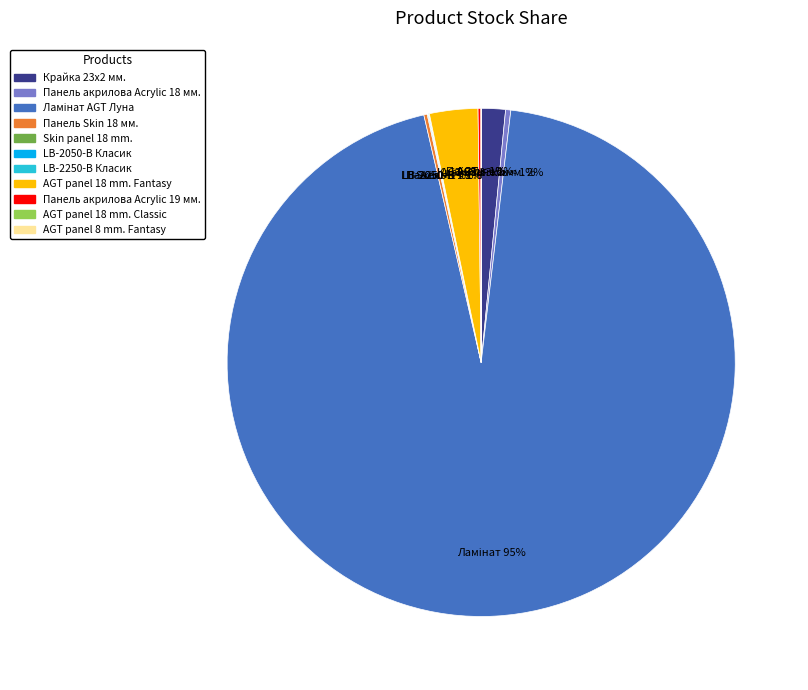

To the nearest percent, what is the average slice percentage?

9%